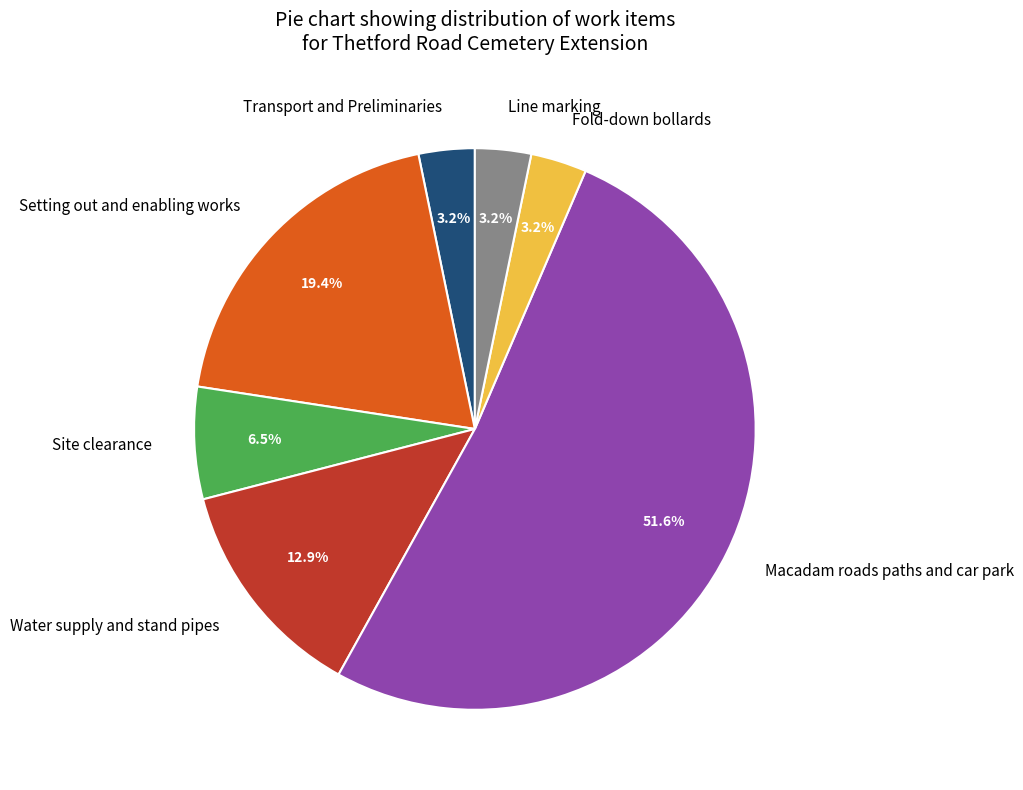

Does Macadam roads paths and car park account for over 50% of the chart?

Yes